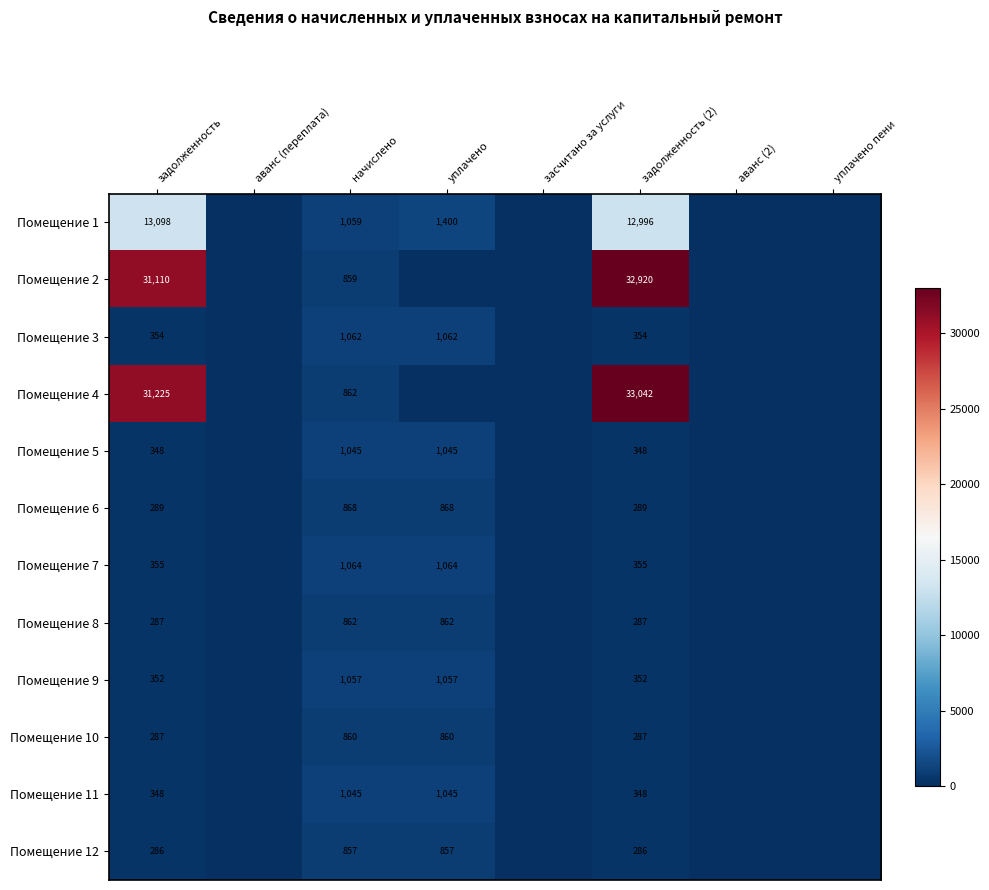

Between задолженность and задолженность (2), which series saw the biggest shift?

Помещение 4